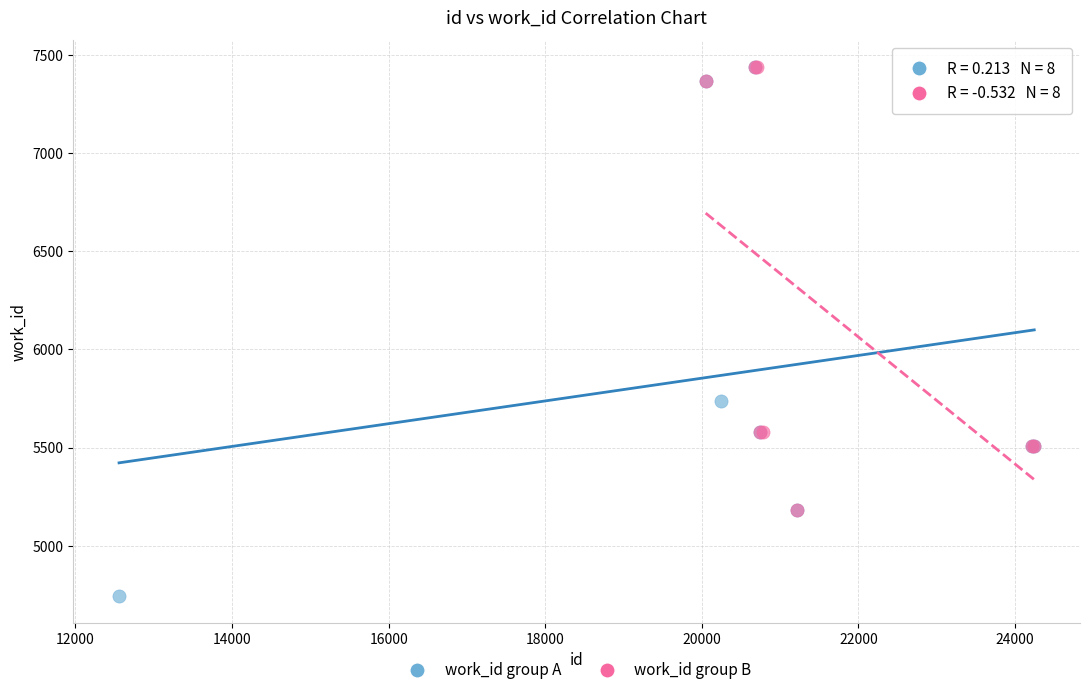

Which series has the widest spread of Y values?

work_id group A